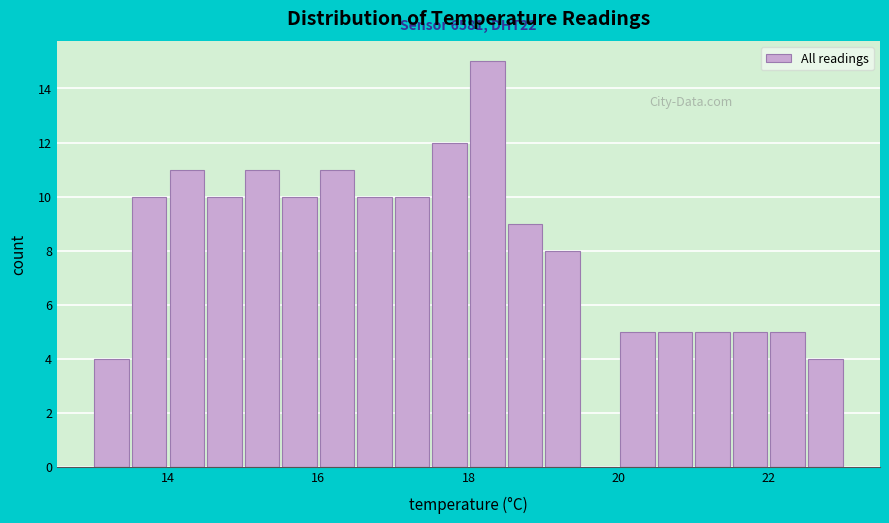

Around what value on the x-axis is the tallest bar? Give the approximate position of its centre, as read against the axis.

18.2